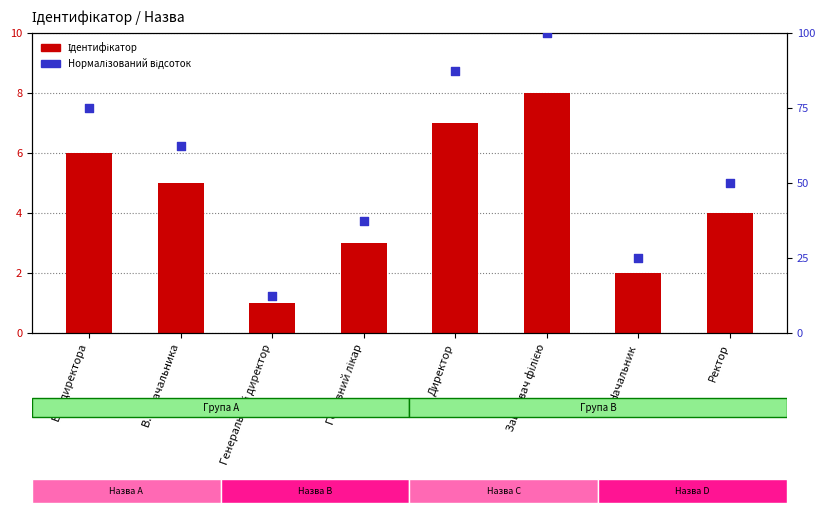

Is the value of Нормалізований відсоток at Головний лікар greater than the value of Ідентифікатор at Ректор?

Yes